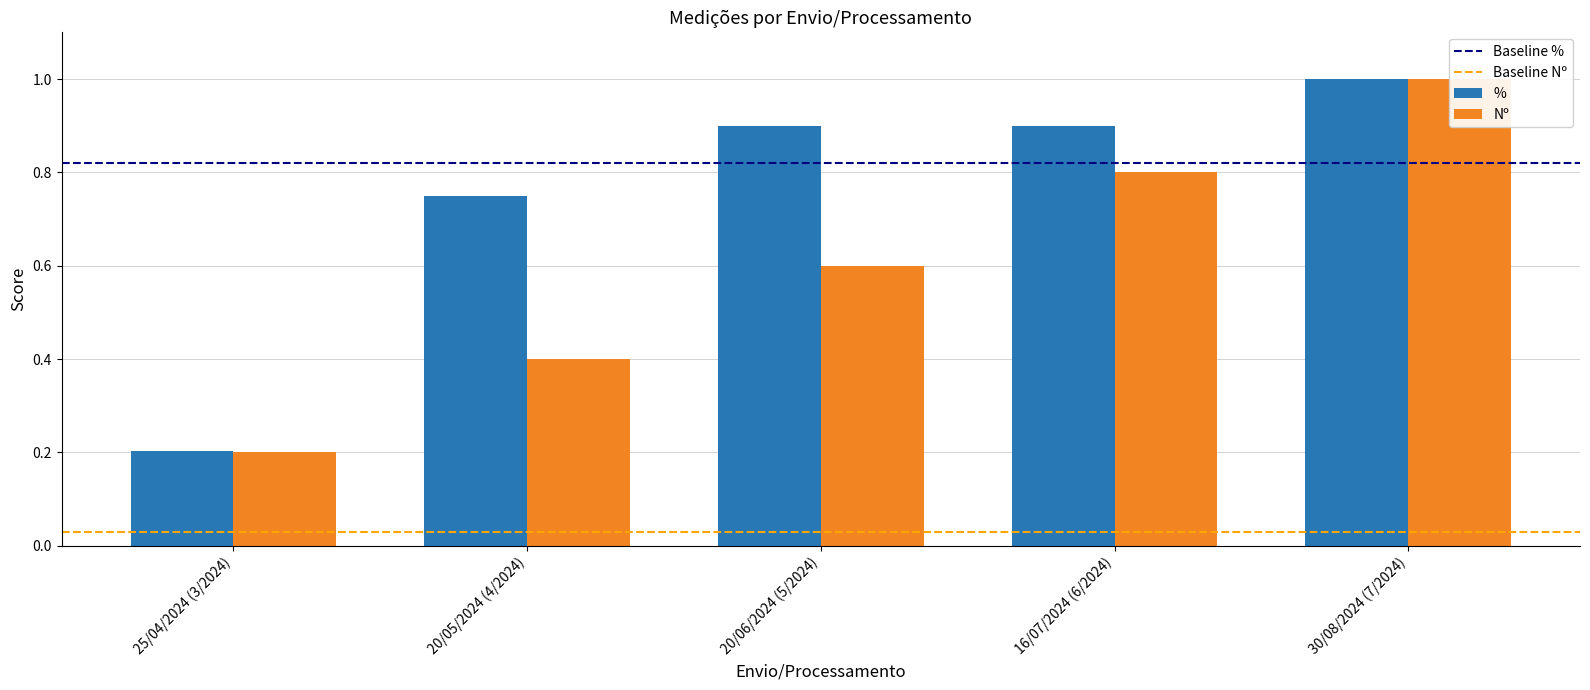

Is the value of Nº at 20/06/2024 (5/2024) greater than the value of % at 25/04/2024 (3/2024)?

Yes